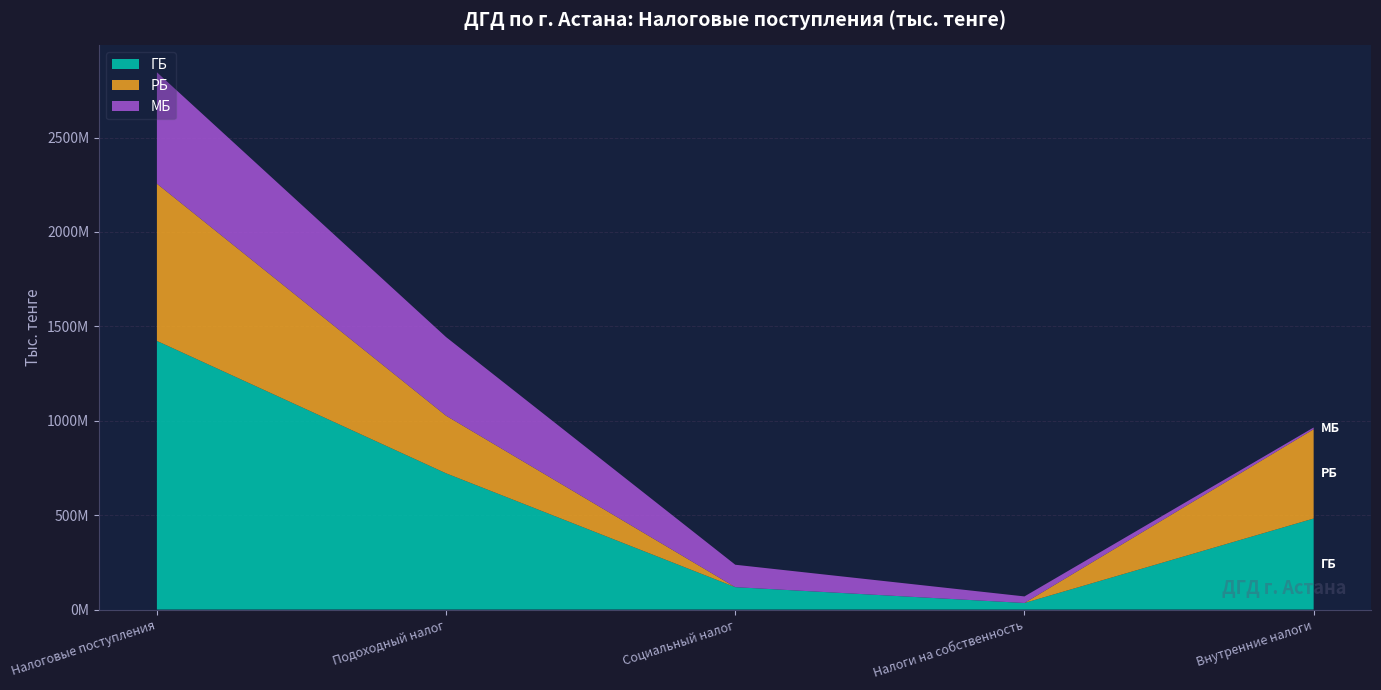

Reading left to right, extract all data points from this chart.

ГБ: 1422898145	721540009	118672615	34779336	482133005
РБ: 832757298	305061578	0	0	473049910
МБ: 590140847	416478432	118672615	34779336	9083095